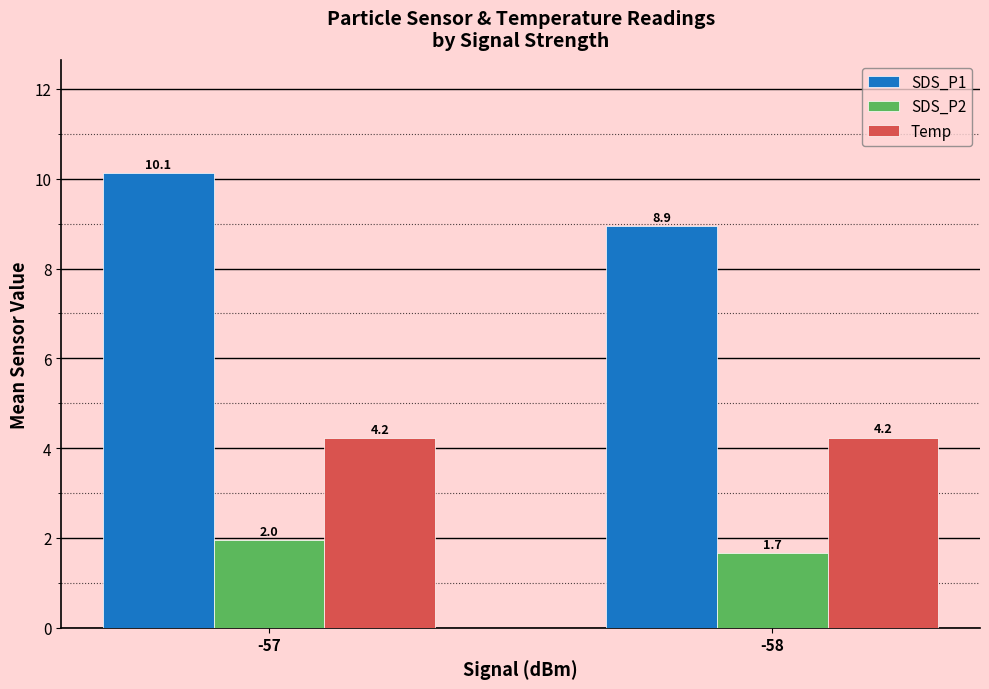

Is the value of SDS_P1 at -57 greater than the value of Temp at -58?

Yes